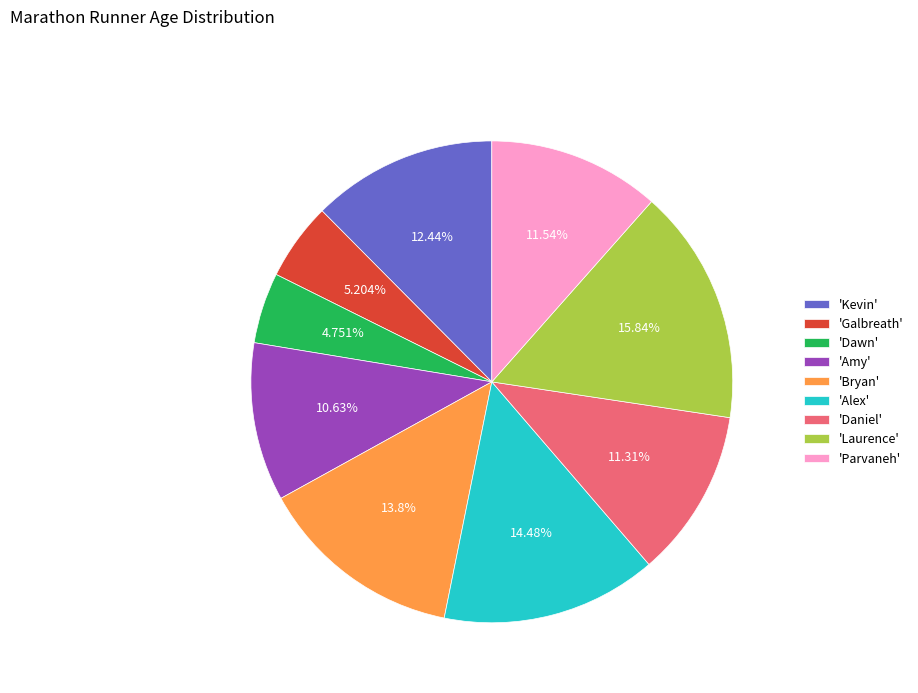

What is the largest slice in the pie chart?

'Laurence'